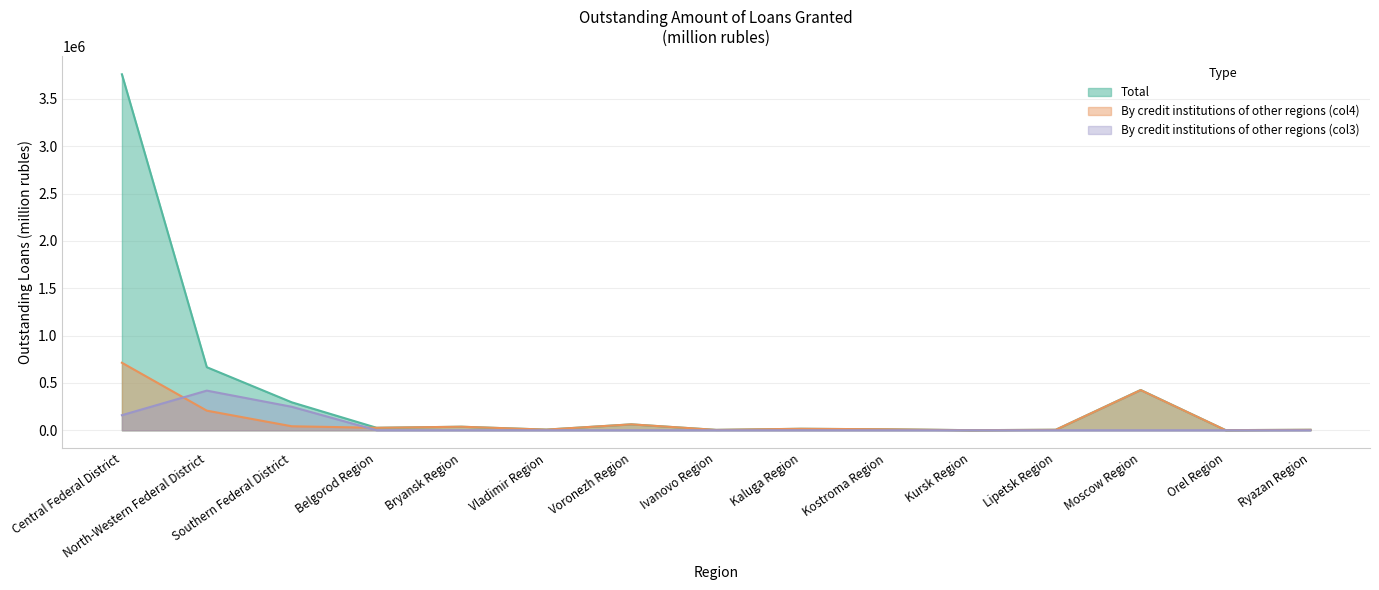

Which category has the lowest value in the Total series?

Kursk Region